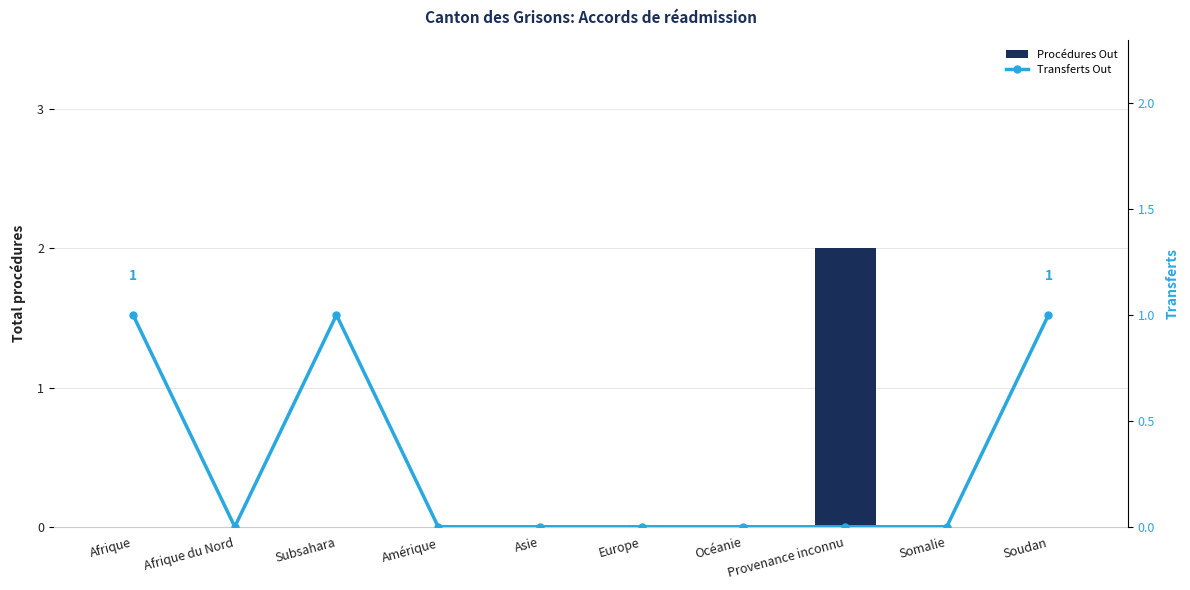

Which series has the largest range (max minus min)?

Procédures Out